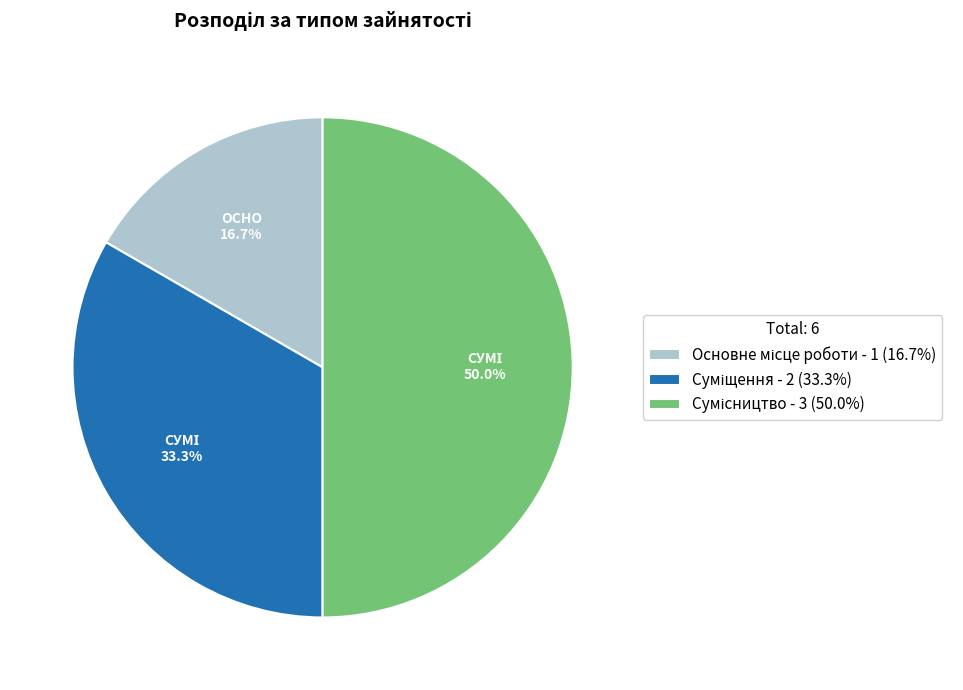

Is there a majority slice in this chart?

No